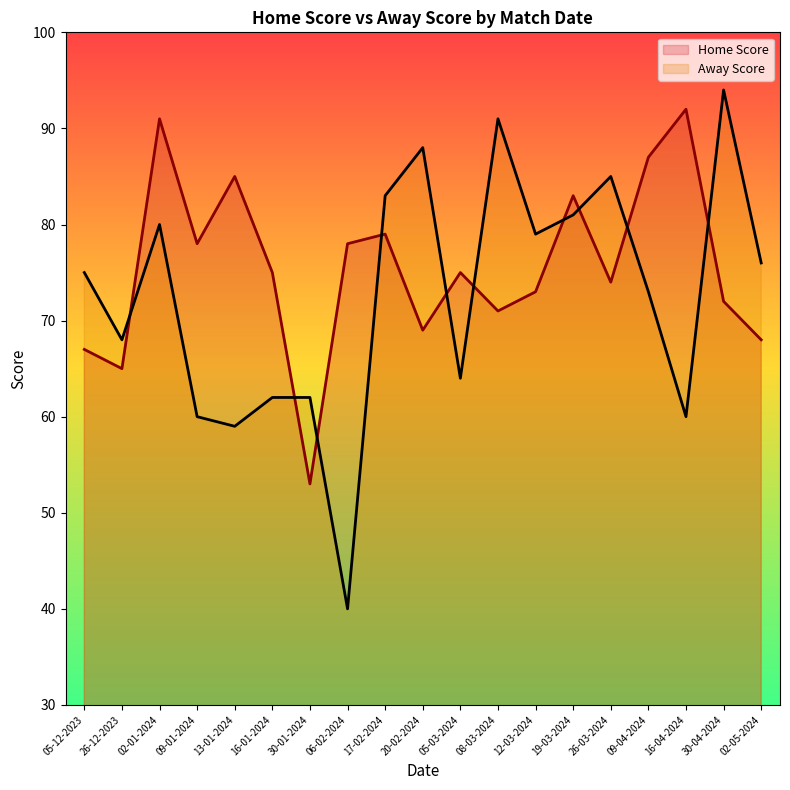

Which has a higher value, 02-05-2024 or 05-03-2024?

05-03-2024